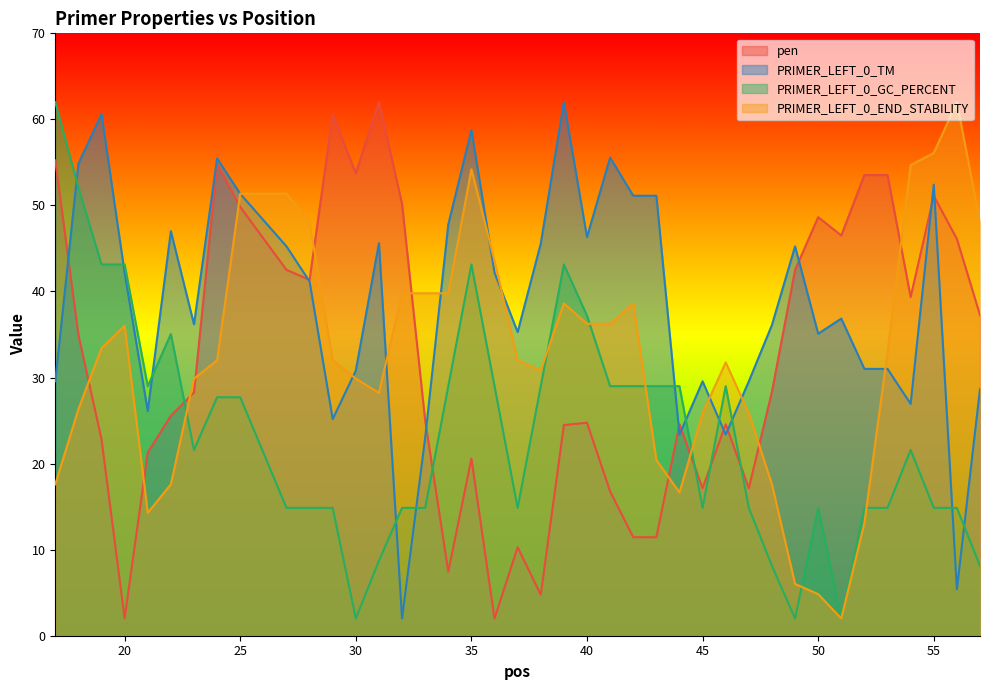

Reading left to right, what are all the values shown in this chart?

pen: 17=55.2	18=35.0	19=22.8	20=2.0	21=21.3	22=25.6	23=28.3	24=54.8	25=49.8	27=42.5	28=41.3	29=60.5	30=53.7	31=62.0	32=50.2	33=25.0	34=7.4	35=20.6	36=2.0	37=10.3	38=4.8	39=24.5	40=24.8	41=16.8	42=11.4	43=11.4	44=24.6	45=17.1	46=24.6	47=17.1	48=28.4	49=42.5	50=48.6	51=46.5	52=53.5	53=53.5	54=39.4	55=51.1	56=46.1	57=37.3
PRIMER_LEFT_0_TM: 17=29.6	18=54.8	19=60.6	20=42.2	21=26.1	22=47.0	23=36.2	24=55.5	25=51.4	27=45.2	28=41.2	29=25.2	30=30.8	31=45.6	32=2.0	33=23.0	34=47.8	35=58.8	36=42.2	37=35.3	38=45.6	39=62.0	40=46.3	41=55.6	42=51.1	43=51.1	44=23.4	45=29.6	46=23.4	47=29.6	48=36.1	49=45.2	50=35.1	51=36.9	52=31.0	53=31.0	54=26.9	55=52.4	56=5.4	57=28.7
PRIMER_LEFT_0_GC_PERCENT: 17=62.0	18=52.1	19=43.1	20=43.1	21=29.0	22=35.1	23=21.6	24=27.7	25=27.7	27=14.9	28=14.9	29=14.9	30=2.0	31=8.7	32=14.9	33=14.9	34=29.0	35=43.1	36=29.0	37=14.9	38=29.0	39=43.1	40=37.2	41=29.0	42=29.0	43=29.0	44=29.0	45=14.9	46=29.0	47=14.9	48=8.1	49=2.0	50=14.9	51=2.0	52=14.9	53=14.9	54=21.6	55=14.9	56=14.9	57=8.1
PRIMER_LEFT_0_END_STABILITY: 17=17.6	18=26.3	19=33.4	20=36.0	21=14.3	22=17.6	23=29.9	24=32.0	25=51.4	27=51.4	28=48.1	29=32.0	30=29.9	31=28.2	32=39.8	33=39.8	34=39.8	35=54.2	36=43.6	37=32.0	38=30.8	39=38.6	40=36.3	41=36.3	42=38.6	43=20.4	44=16.6	45=25.9	46=31.8	47=25.9	48=17.6	49=6.0	50=4.8	51=2.0	52=13.1	53=32.9	54=54.7	55=56.1	56=62.0	57=48.1